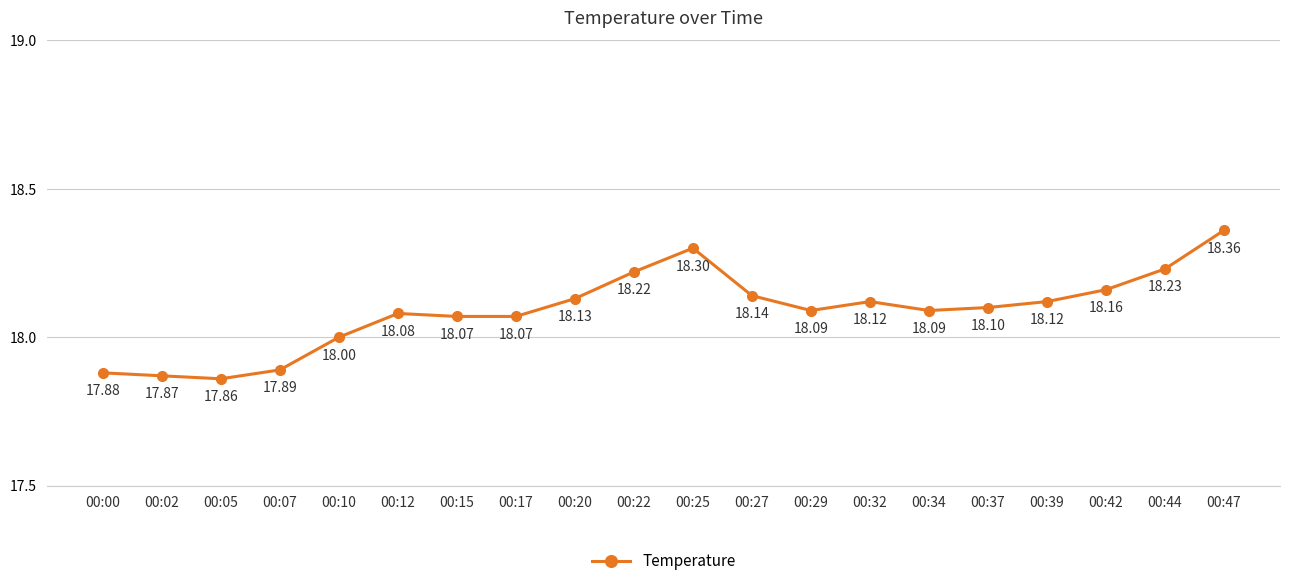

Read the value at 00:15.

18.1